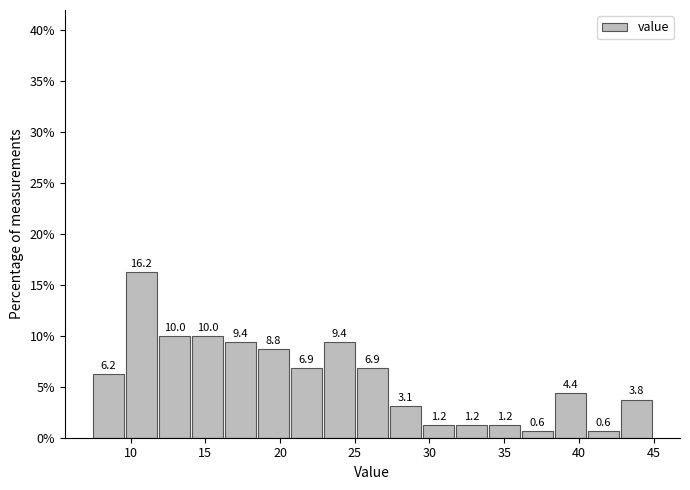

Which range on the x-axis has the tallest bar?

9.5 to 12.0